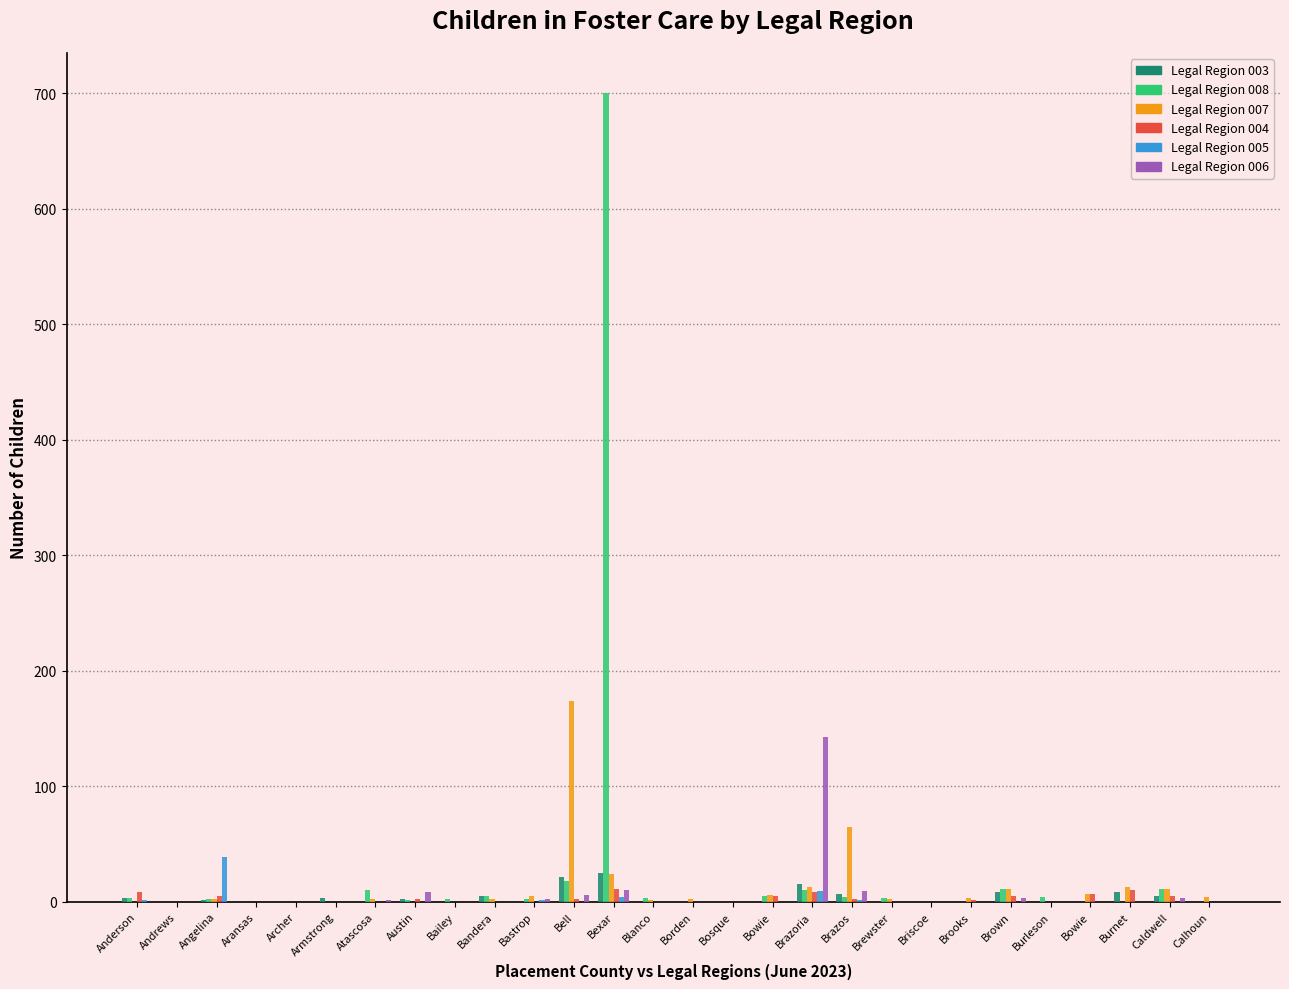

What is the difference between the highest and lowest values at Bailey?

2